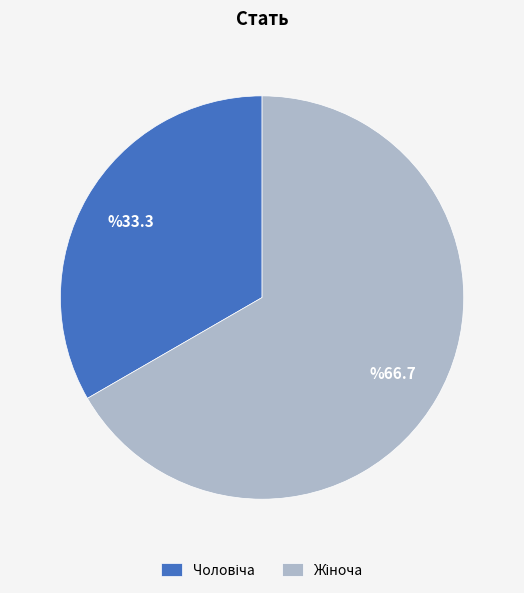

Is there a majority slice in this chart?

Yes